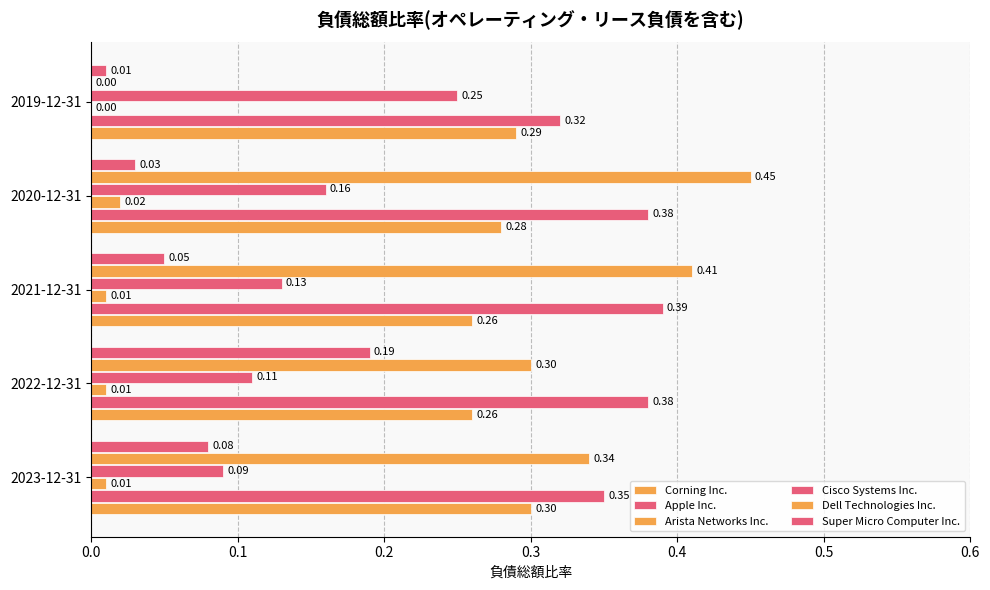

Rank the series by their maximum value, from highest to lowest.

Dell Technologies Inc., Apple Inc., Corning Inc., Cisco Systems Inc., Super Micro Computer Inc., Arista Networks Inc.